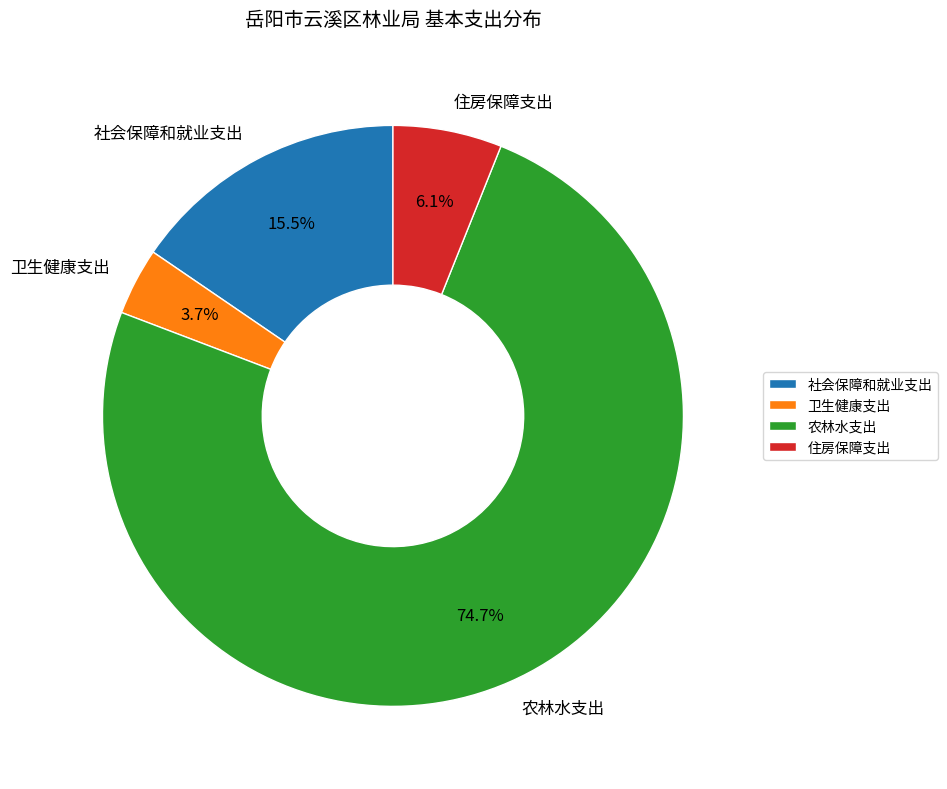

To the nearest percent, what is the average slice percentage?

25%